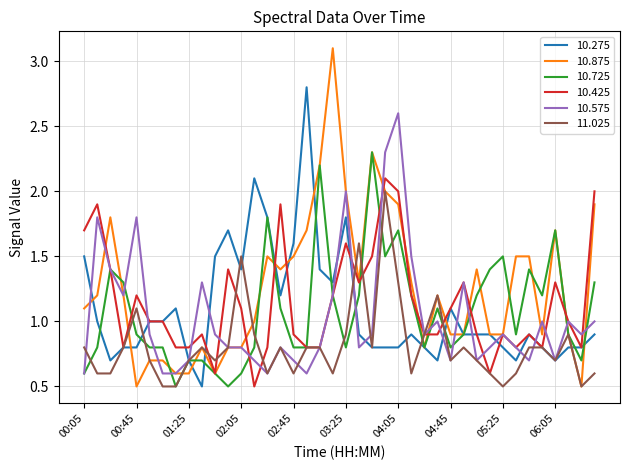

Reading right to left, extract all data points from this chart.

10.275: 0.9	0.8	0.8	0.7	0.8	0.9	0.7	0.8	0.9	0.9	0.9	1.1	0.7	0.8	0.9	0.8	0.8	0.8	0.9	1.8	1.3	1.4	2.8	1.6	1.2	1.8	2.1	1.4	1.7	1.5	0.5	0.7	1.1	1.0	1.0	0.8	0.8	0.7	1.0	1.5
10.875: 1.9	0.5	0.9	1.7	0.9	1.5	1.5	0.9	0.9	1.4	0.9	0.9	1.2	0.8	1.3	1.9	2.0	2.3	1.3	2.0	3.1	2.2	1.7	1.5	1.4	1.5	1.0	0.8	0.8	0.6	0.8	0.6	0.6	0.7	0.7	0.5	1.2	1.8	1.2	1.1
10.725: 1.3	0.7	0.9	1.7	1.2	1.4	0.9	1.5	1.4	1.2	0.9	0.8	1.1	0.8	1.2	1.7	1.5	2.3	1.2	0.8	1.2	2.2	0.8	0.8	1.1	1.8	0.8	0.6	0.5	0.6	0.7	0.7	0.5	0.8	0.8	0.9	1.3	1.4	0.8	0.6
10.425: 2.0	0.8	1.0	1.3	0.8	0.9	0.8	0.9	0.6	0.9	1.3	1.1	0.9	0.9	1.2	2.0	2.1	1.5	1.3	1.6	1.2	0.8	0.8	0.9	1.9	0.8	0.5	1.1	1.4	0.6	0.9	0.8	0.8	1.0	1.0	1.2	0.8	1.4	1.9	1.7
10.575: 1.0	0.9	1.0	0.7	1.0	0.7	0.8	0.9	0.8	0.7	1.3	0.7	1.0	0.9	1.5	2.6	2.3	0.9	0.8	2.0	1.2	0.8	0.6	0.7	0.8	0.6	0.7	0.8	0.8	0.9	1.3	0.7	0.6	0.6	0.9	1.8	1.2	1.4	1.8	0.6
11.025: 0.6	0.5	0.9	0.7	0.8	0.8	0.6	0.5	0.6	0.7	0.8	0.7	1.2	0.9	0.6	1.3	2.0	0.8	1.6	0.9	0.6	0.8	0.8	0.6	0.8	0.6	0.9	1.5	0.8	0.7	0.8	0.7	0.5	0.5	0.7	1.1	0.8	0.6	0.6	0.8